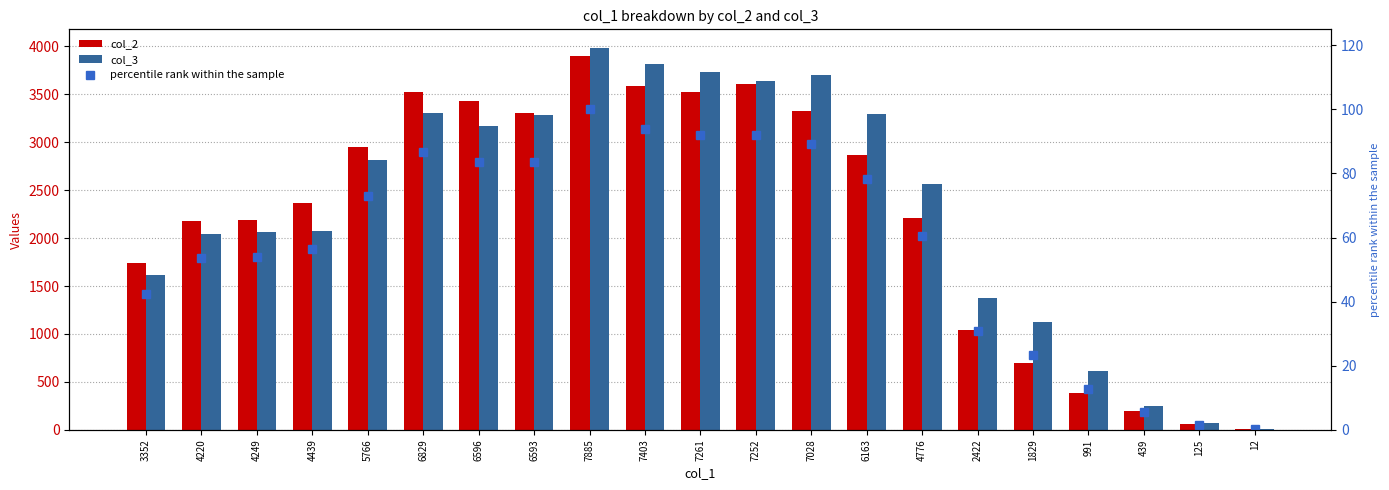

Does the chart contain stacked bars?

No